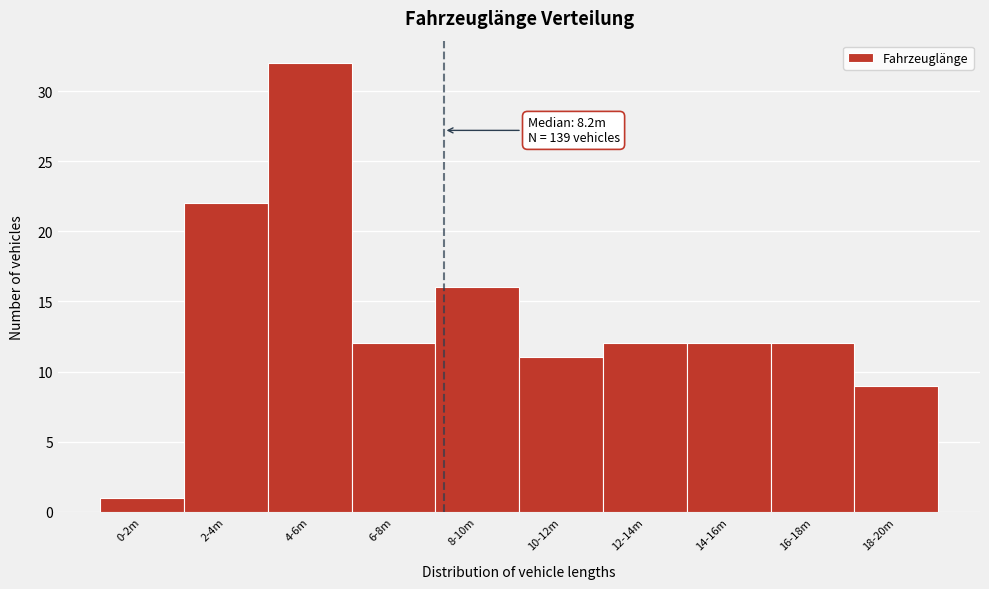

Reading right to left, what are all the values shown in this chart?

9	12	12	12	11	16	12	32	22	1